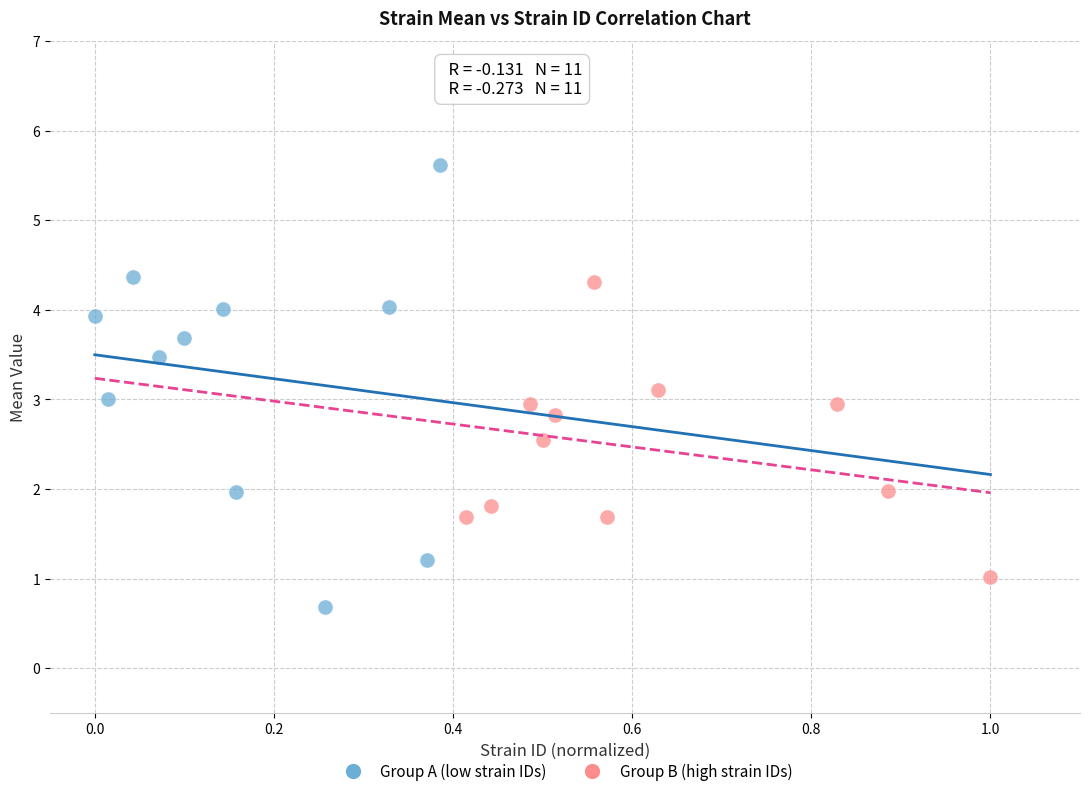

Which series reaches the maximum Y coordinate?

Group A (low strain IDs)